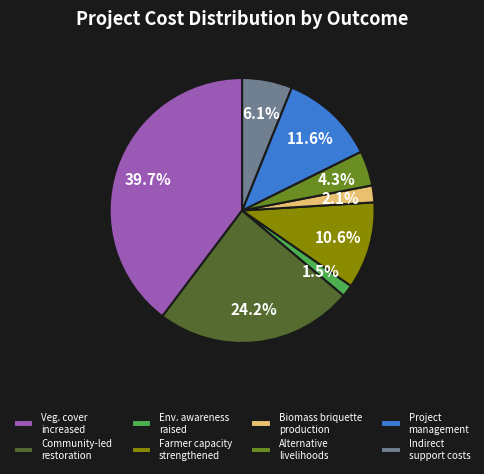

Which category has the smallest portion of the pie?

Env. awareness raised